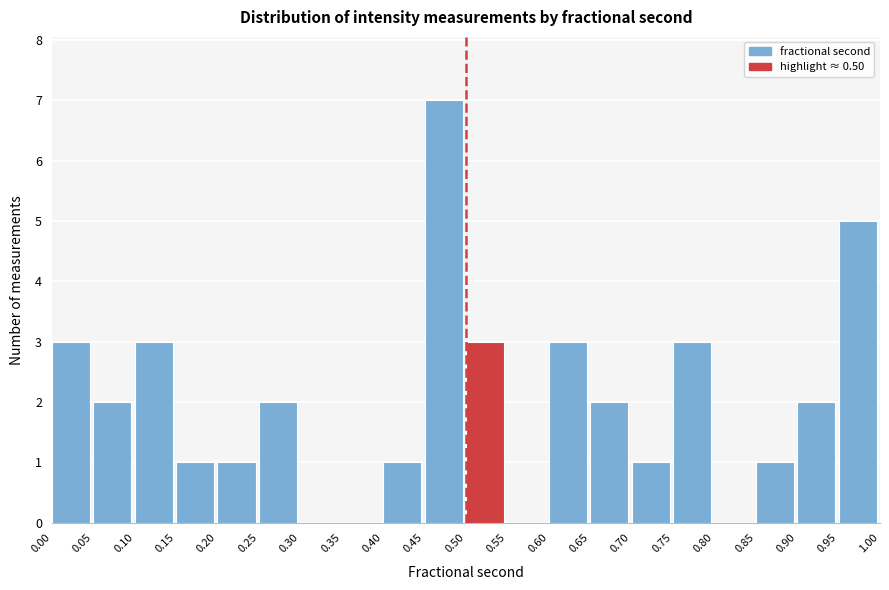

What is the height of the bar covering 0.10 to 0.15 on the x-axis? The values are not printed on the chart, so give them approximately, as read against the axis.

3